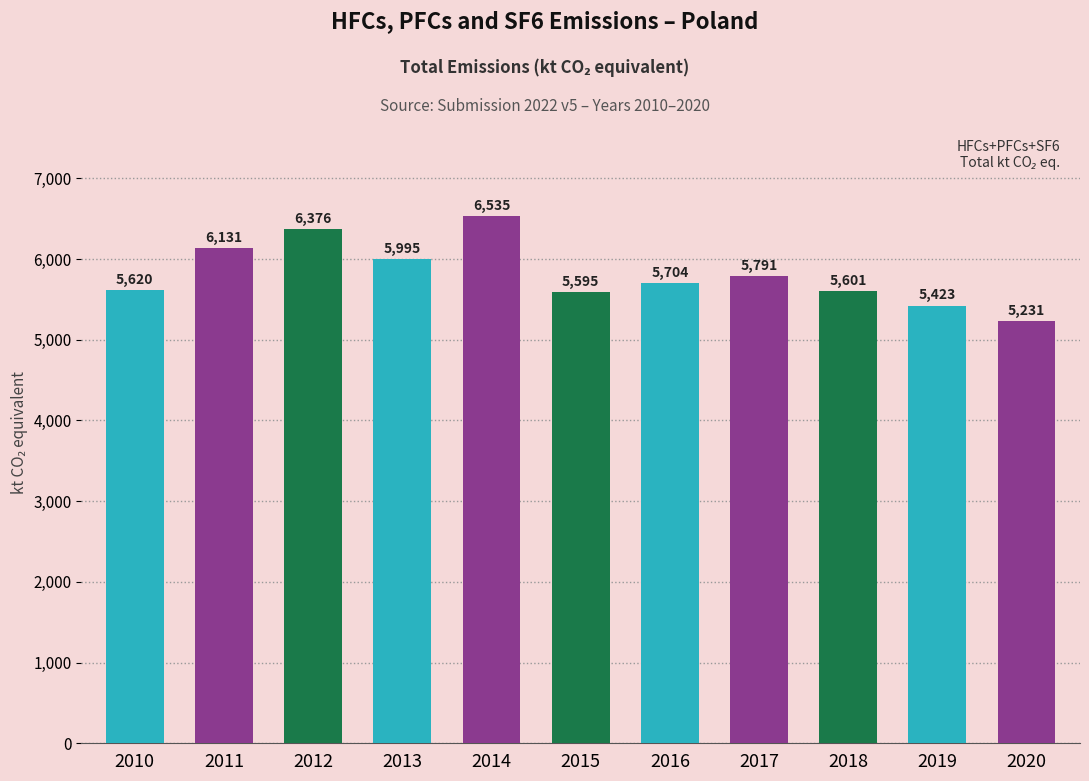

What is the difference between the values at 2018 and 2015?

6.0